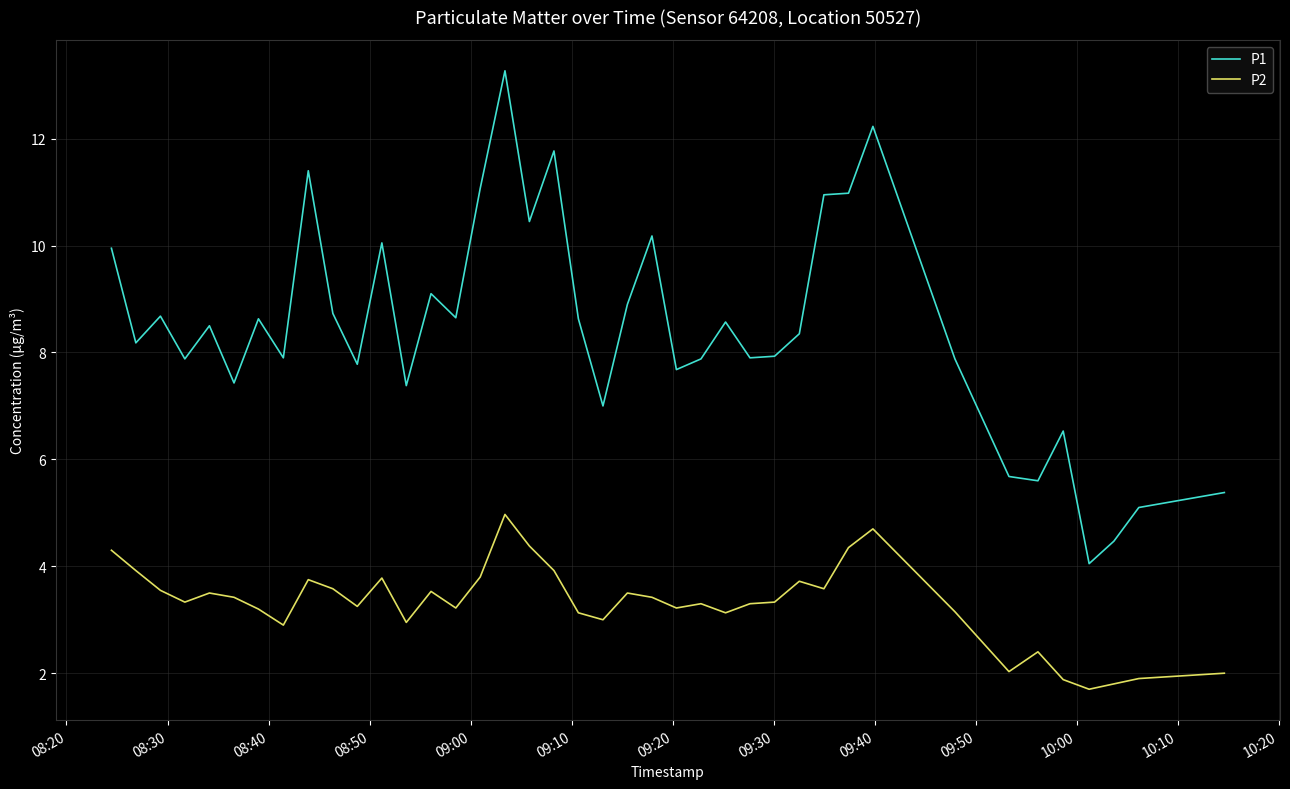

Which series has the widest spread of values?

P1